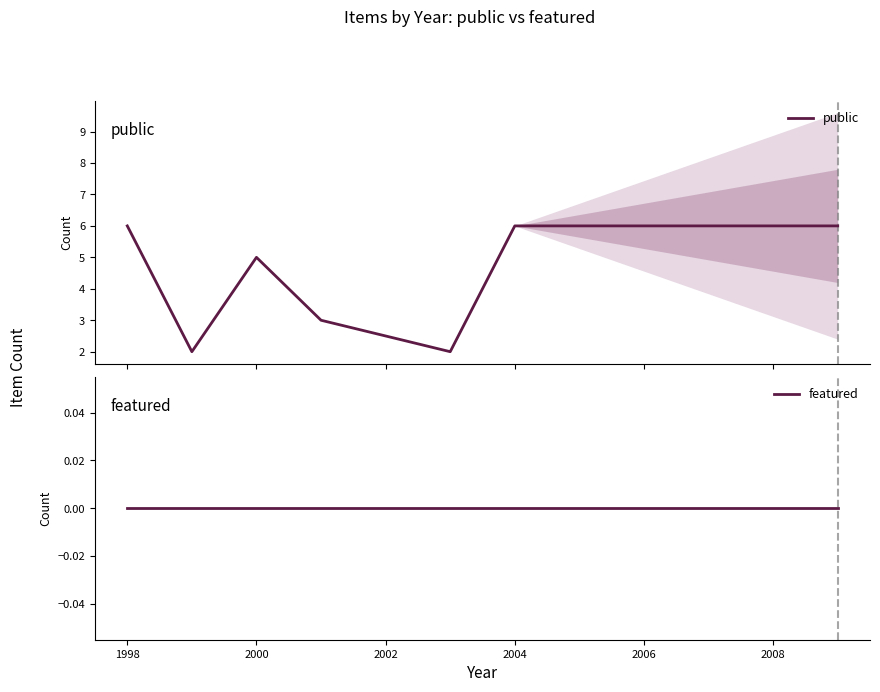

True or false: featured and public cross at least once.

False